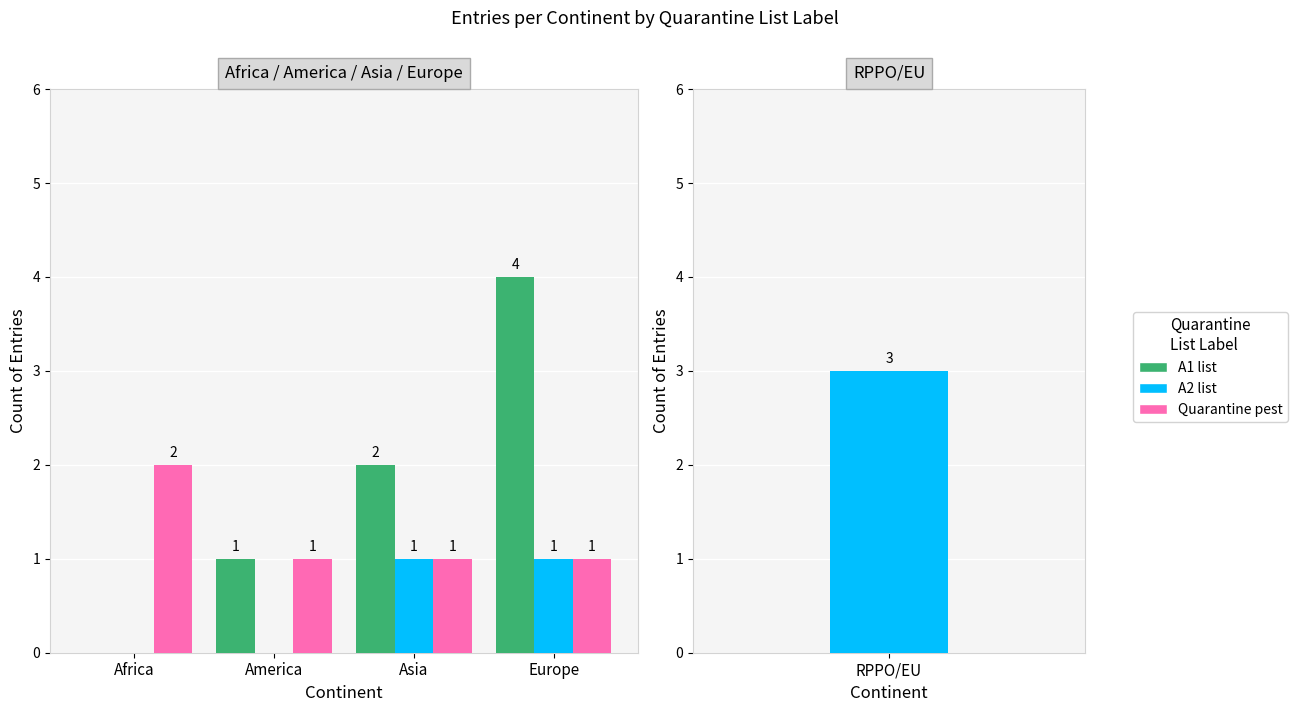

Which category has the lowest value across all series?

Africa